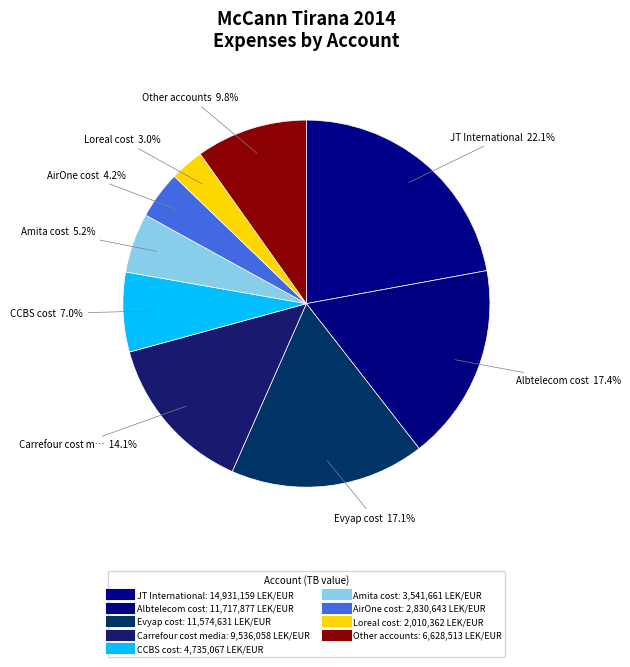

What is the largest slice in the pie chart?

JT International